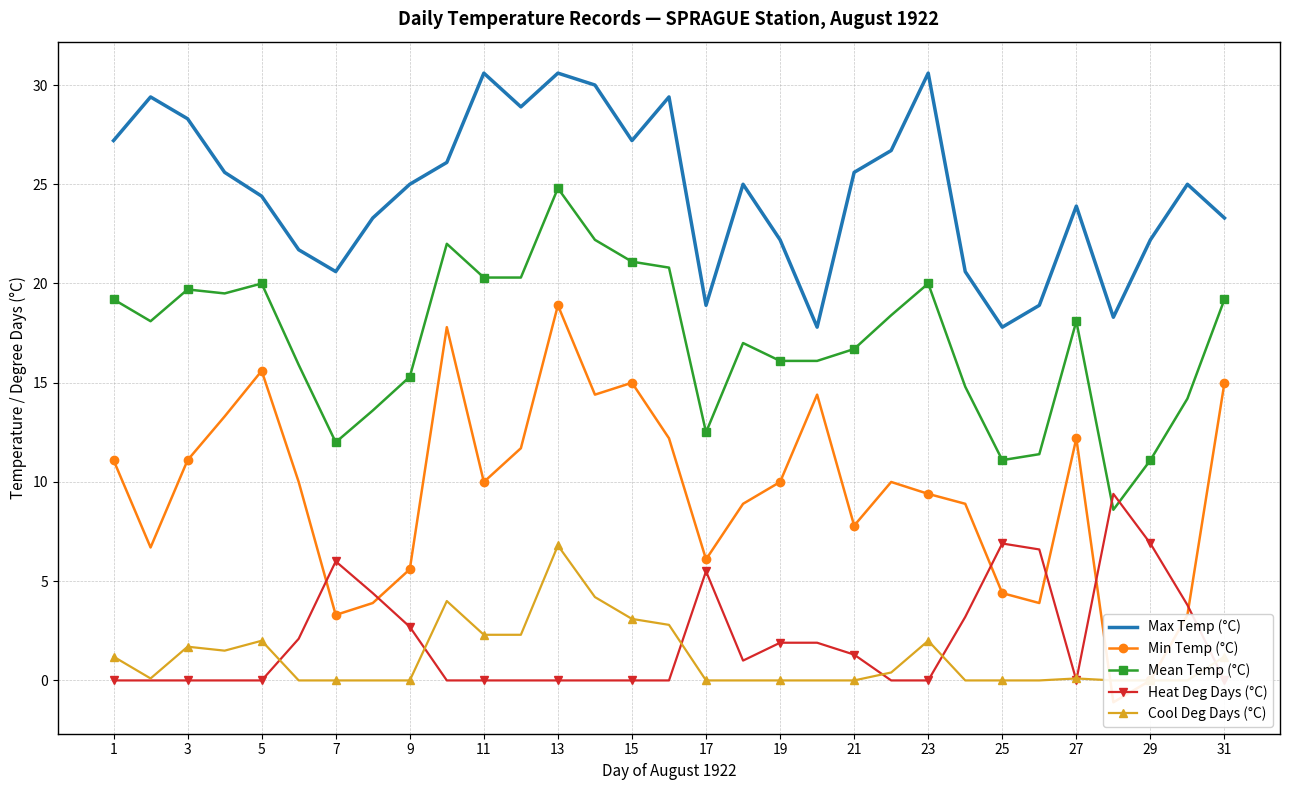

How many values in the Mean Temp (°C) series are below 18?

15